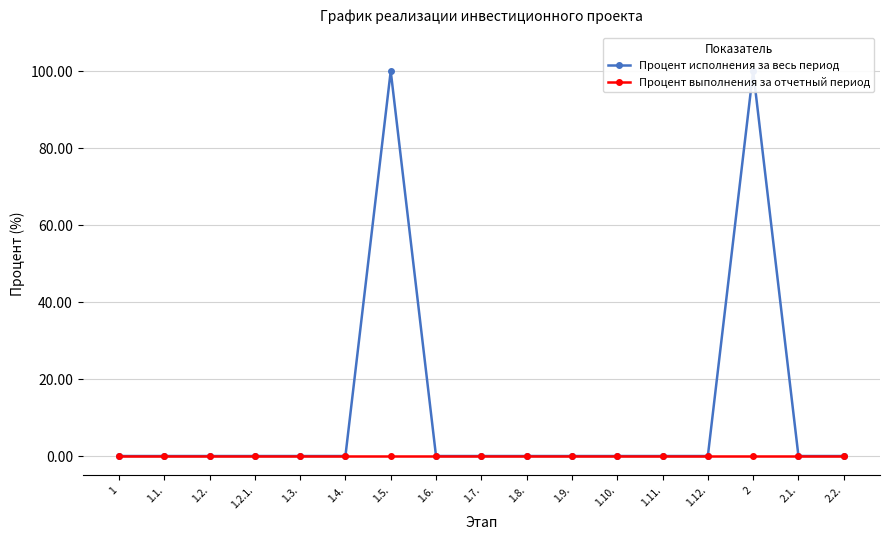

True or false: Процент исполнения за весь период has a value of 0 at 1.7..

True